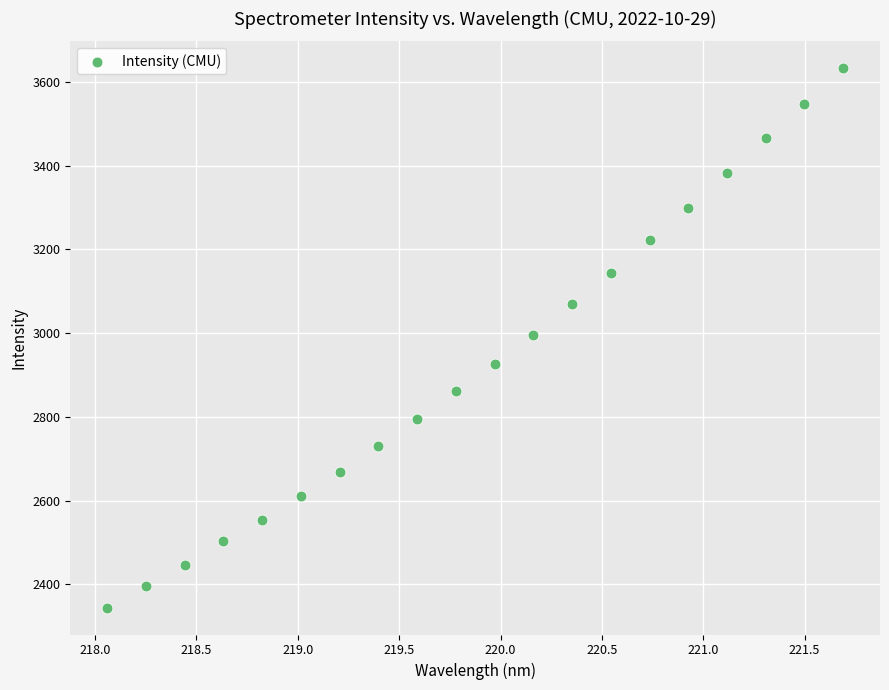

What is the range of Y values (max minus min)?

1287.8